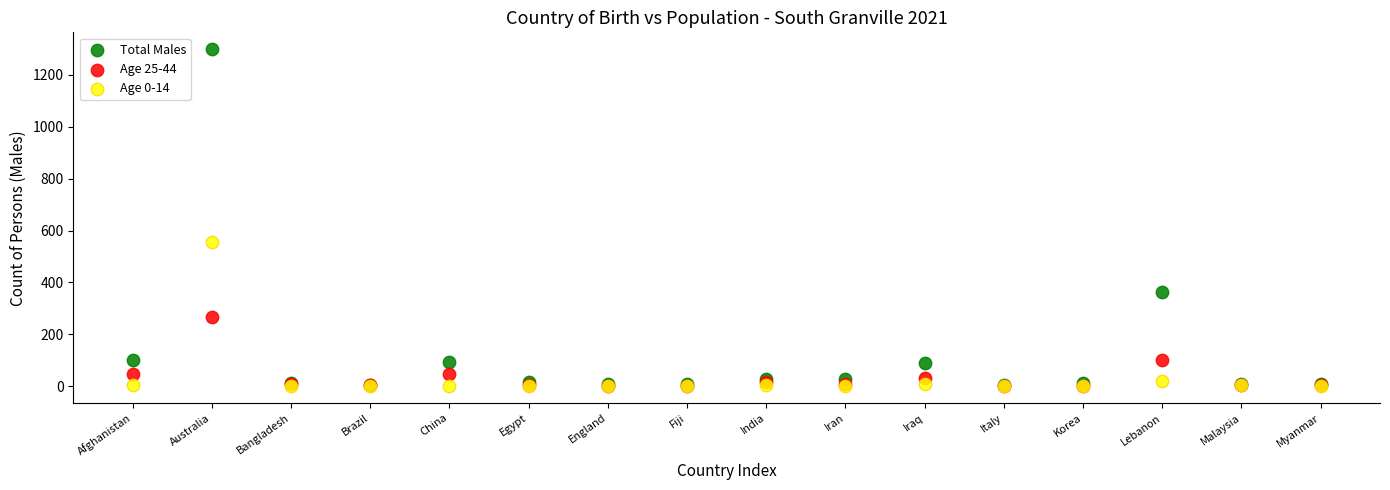

Which series has the widest spread of Y values?

Total Males